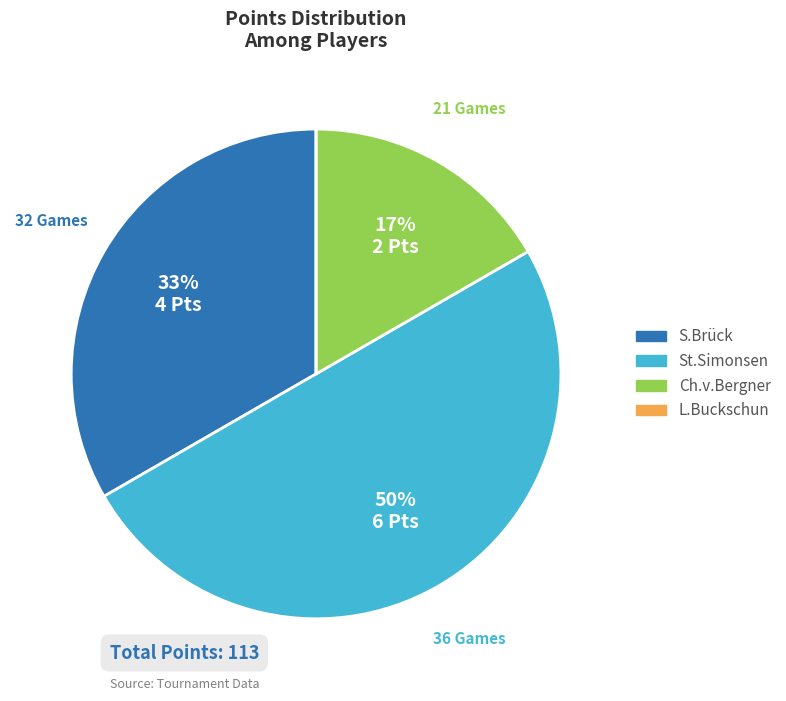

Which slice is the largest?

St.Simonsen